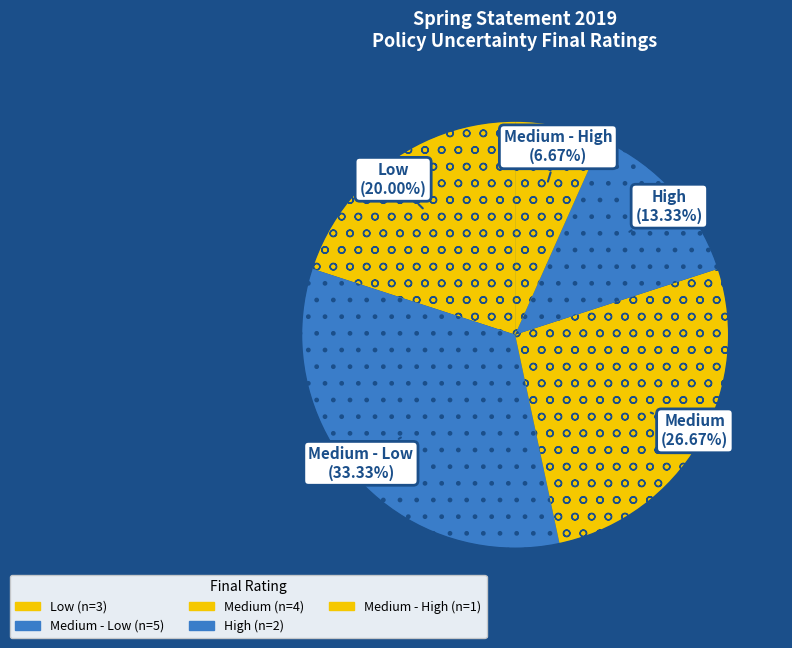

How many slices are in this pie chart?

5